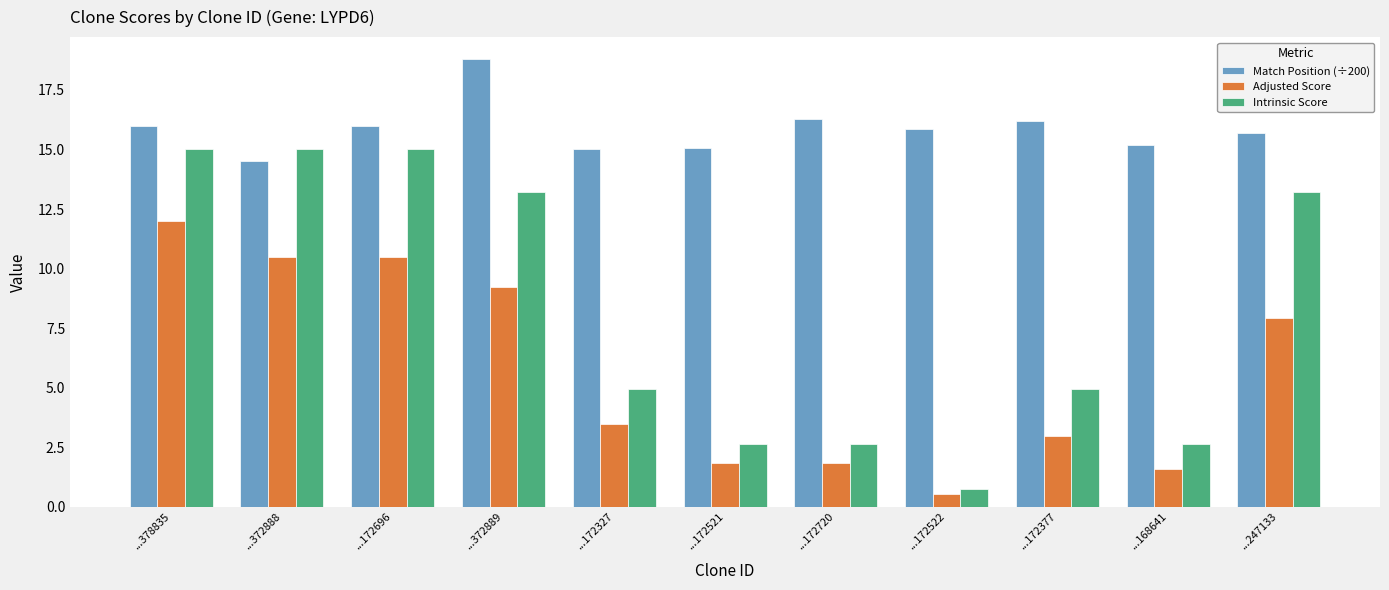

What is the value of the Match Position (÷200) bar at the 5th from the left?

15.0